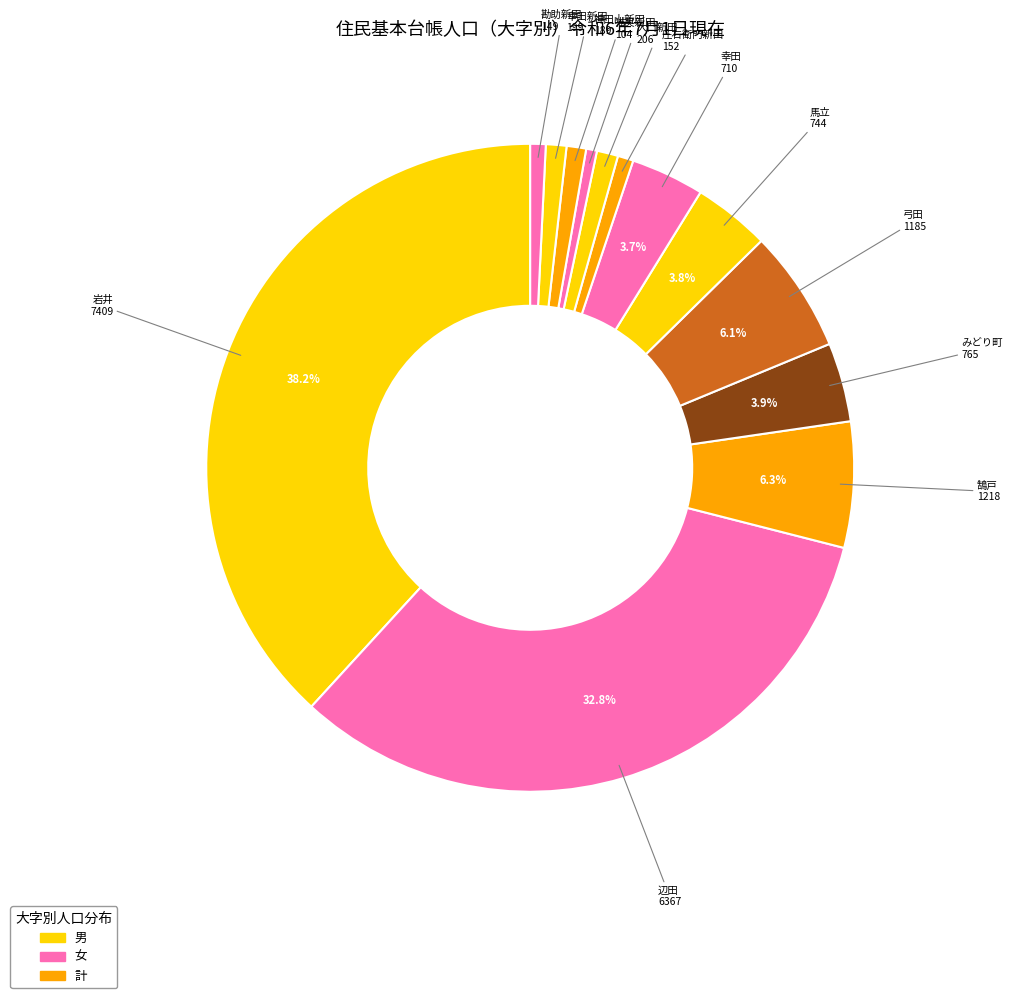

How many segments does this pie chart have?

13